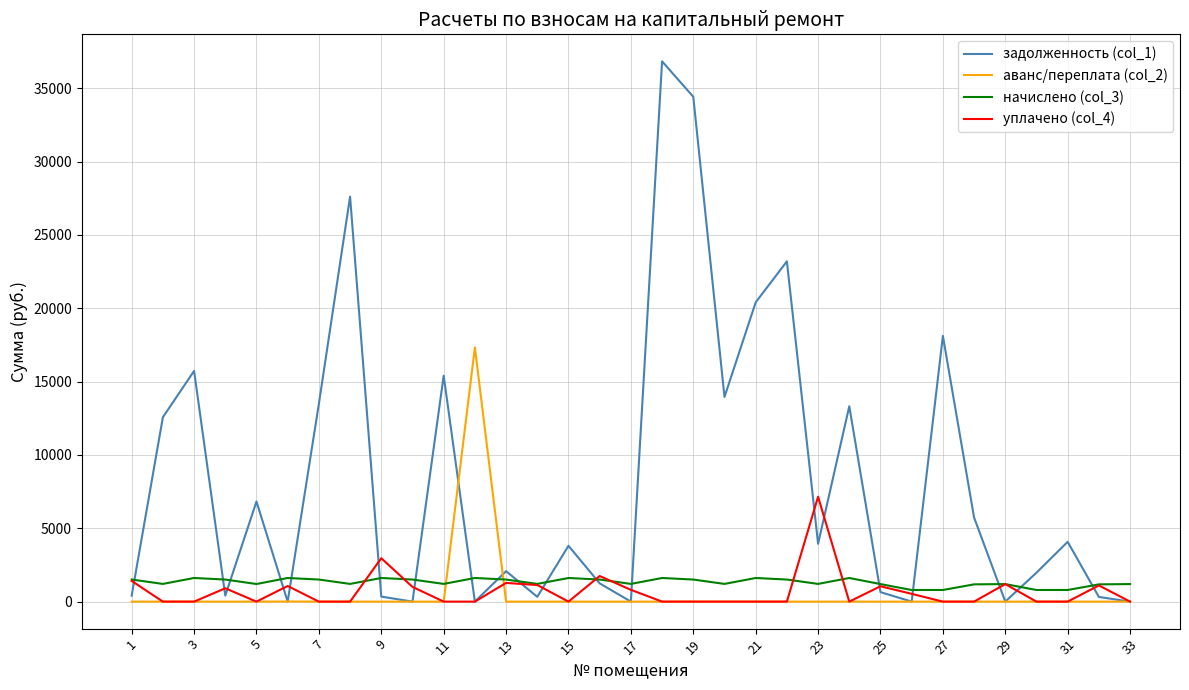

Does the chart have visible grid lines?

Yes